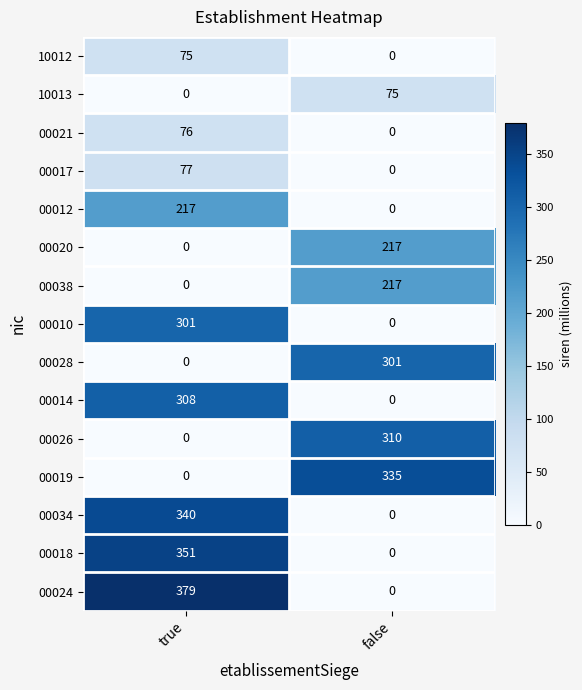

Reading right to left, transcribe all the data shown in this chart.

10012: 0	75
10013: 75	0
00021: 0	76
00017: 0	77
00012: 0	217
00020: 217	0
00038: 217	0
00010: 0	301
00028: 301	0
00014: 0	308
00026: 310	0
00019: 335	0
00034: 0	340
00018: 0	351
00024: 0	379